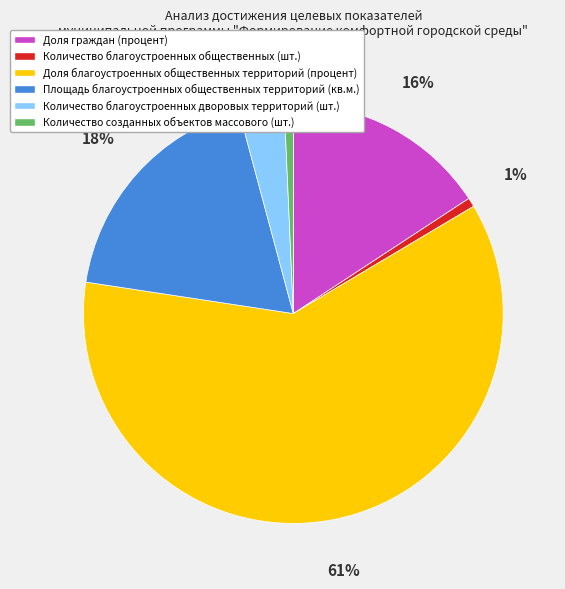

Is the sum of Количество созданных объектов массового (шт.) and Количество благоустроенных дворовых территорий (шт.) greater than half?

No